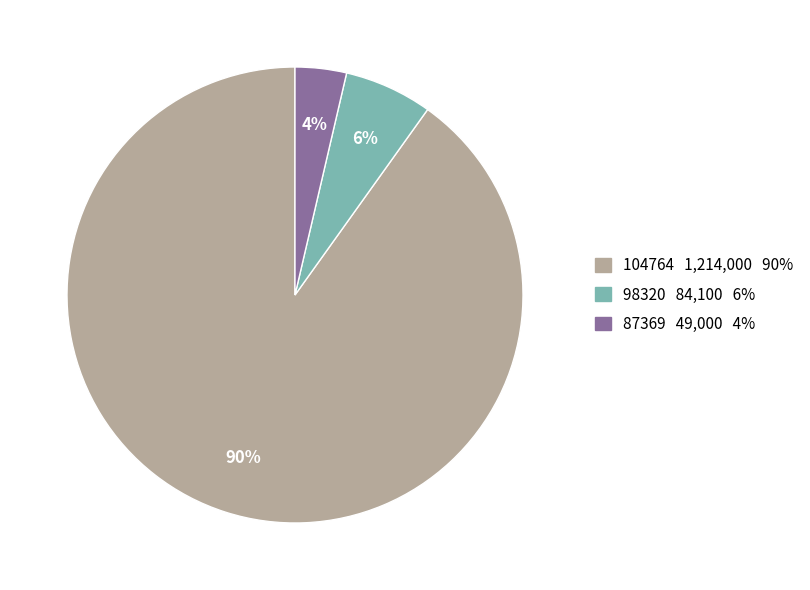

Which category has the biggest portion of the pie?

104764